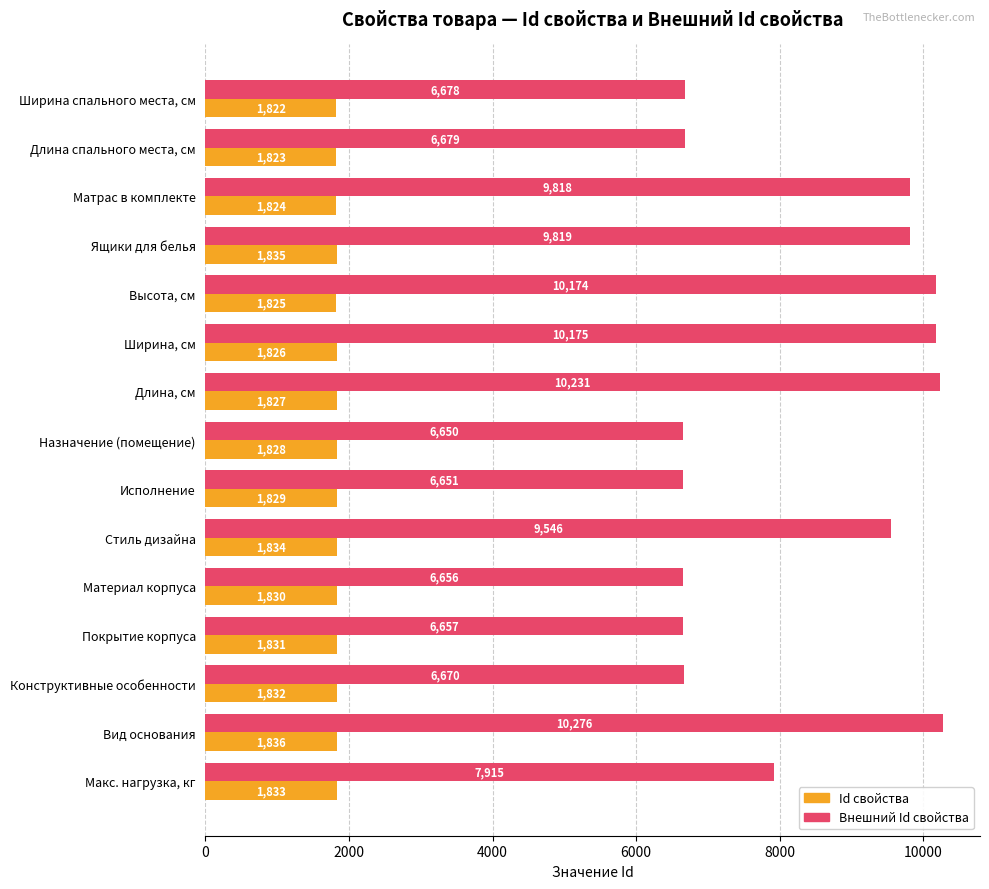

Which category has the highest value in the Внешний Id свойства series?

Вид основания